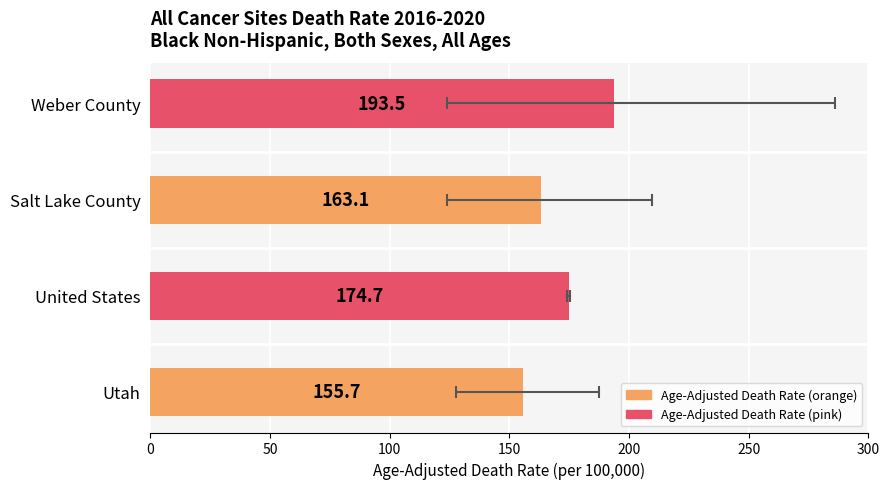

Reading left to right, what are all the values shown in this chart?

0=155.7	50=174.7	100=163.1	150=193.5